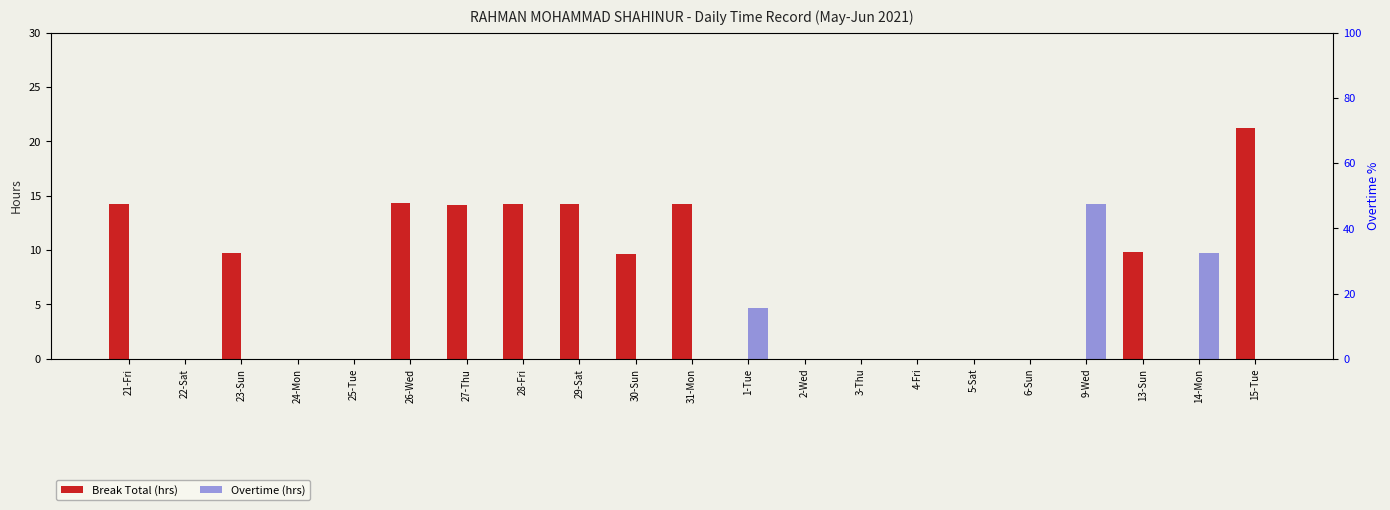

Reading left to right, what are all the values shown in this chart?

Break Total (hrs): 21-Fri=14.2	22-Sat=0.0	23-Sun=9.7	24-Mon=0.0	25-Tue=0.0	26-Wed=14.3	27-Thu=14.1	28-Fri=14.2	29-Sat=14.2	30-Sun=9.7	31-Mon=14.2	1-Tue=0.0	2-Wed=0.0	3-Thu=0.0	4-Fri=0.0	5-Sat=0.0	6-Sun=0.0	9-Wed=0.0	13-Sun=9.8	14-Mon=0.0	15-Tue=21.2
Overtime (hrs): 21-Fri=0.0	22-Sat=0.0	23-Sun=0.0	24-Mon=0.0	25-Tue=0.0	26-Wed=0.0	27-Thu=0.0	28-Fri=0.0	29-Sat=0.0	30-Sun=0.0	31-Mon=0.0	1-Tue=4.7	2-Wed=0.0	3-Thu=0.0	4-Fri=0.0	5-Sat=0.0	6-Sun=0.0	9-Wed=14.3	13-Sun=0.0	14-Mon=9.7	15-Tue=0.0